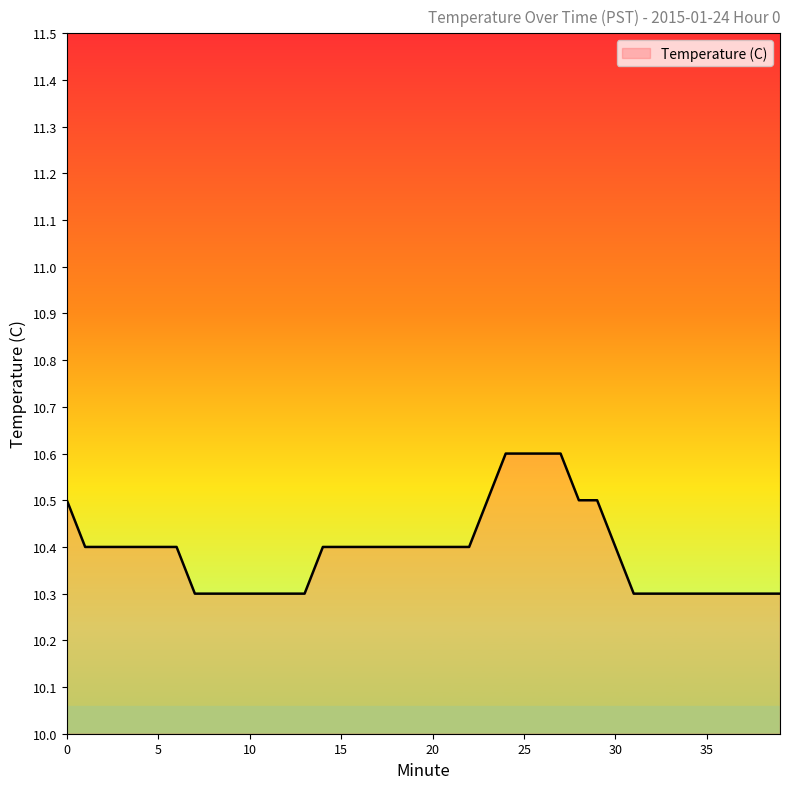

What is the minimum value shown in the chart?

10.3